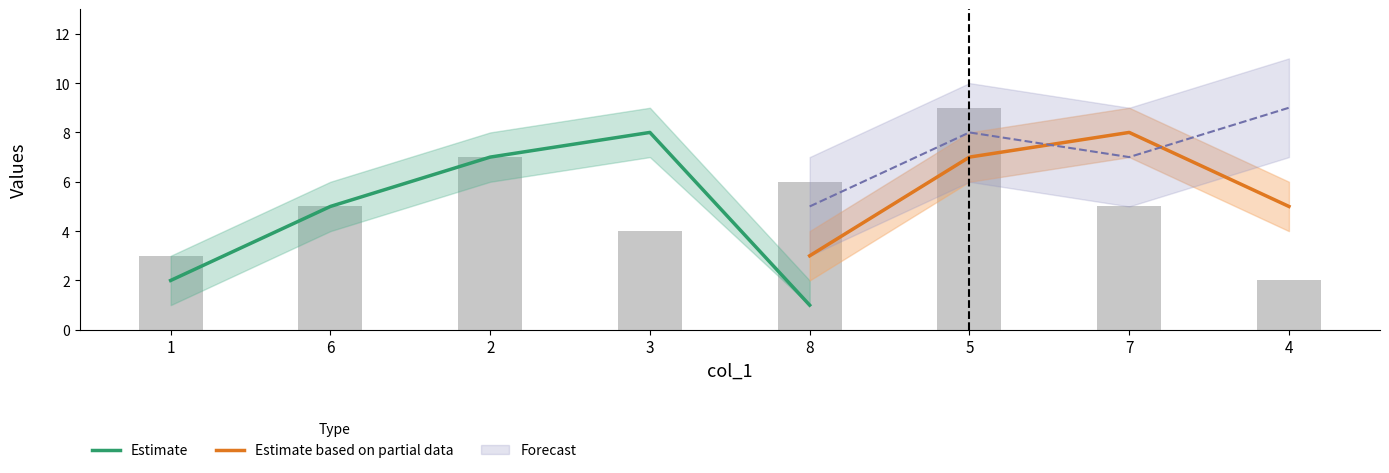

At which label does Estimate reach its minimum?

8